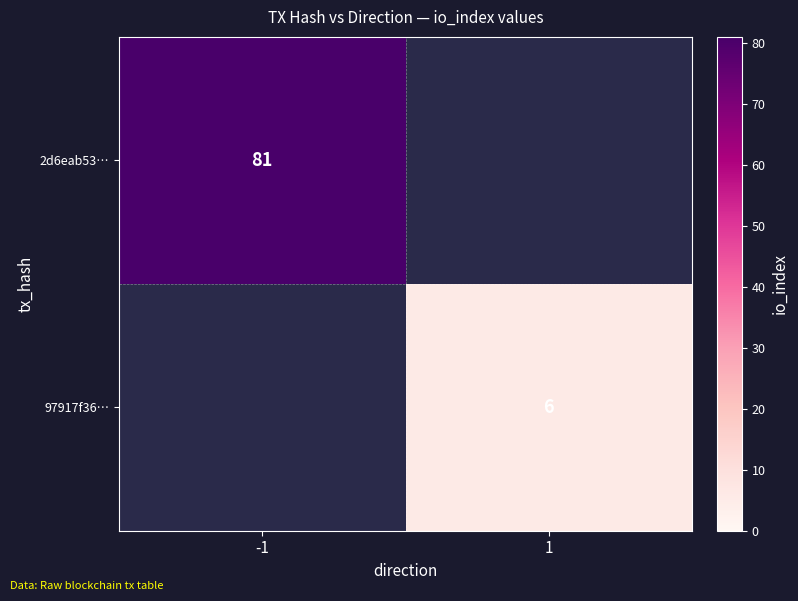

What is the minimum value shown in the chart?

6.0